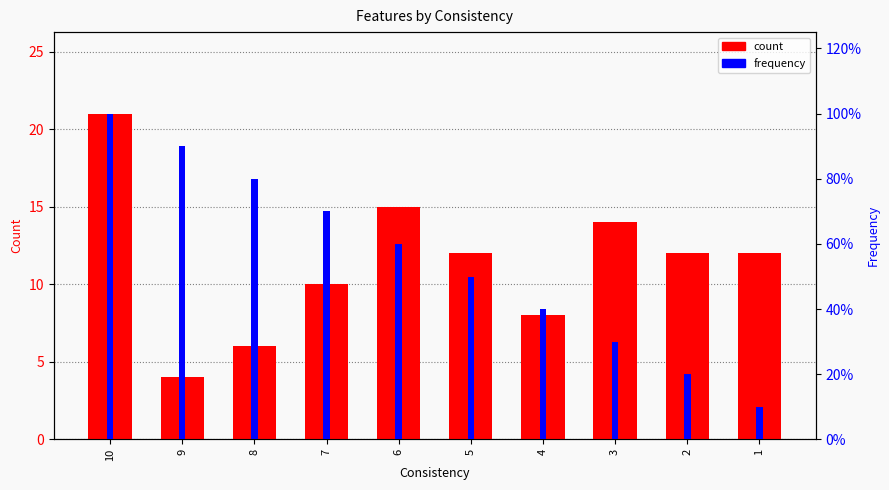

What is the total value across all series at 2?

12.2